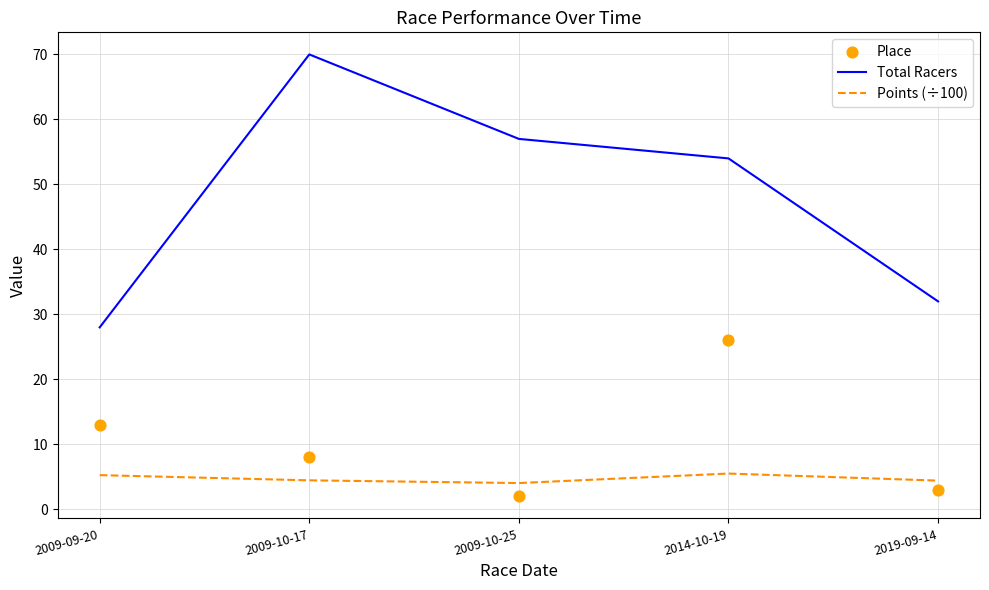

What are all the series names shown in the legend?

Total Racers, Points (÷100), Place